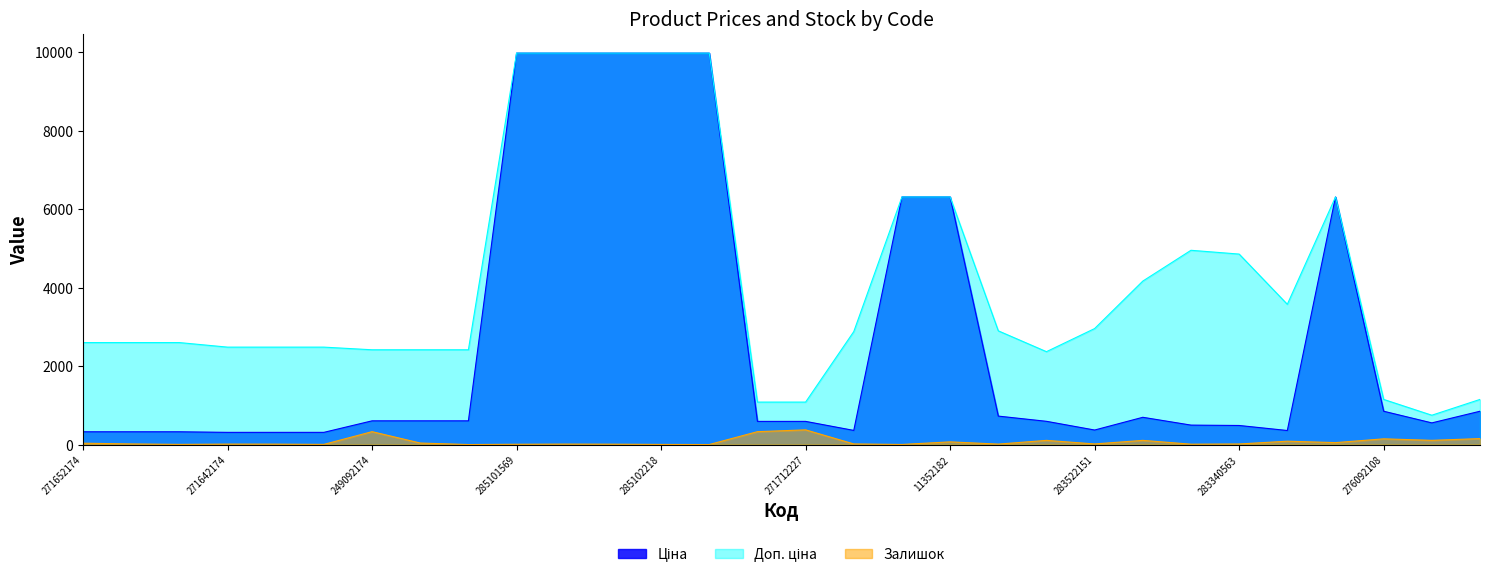

List the series in order of their overall mean, highest first.

Доп. ціна, Ціна, Залишок